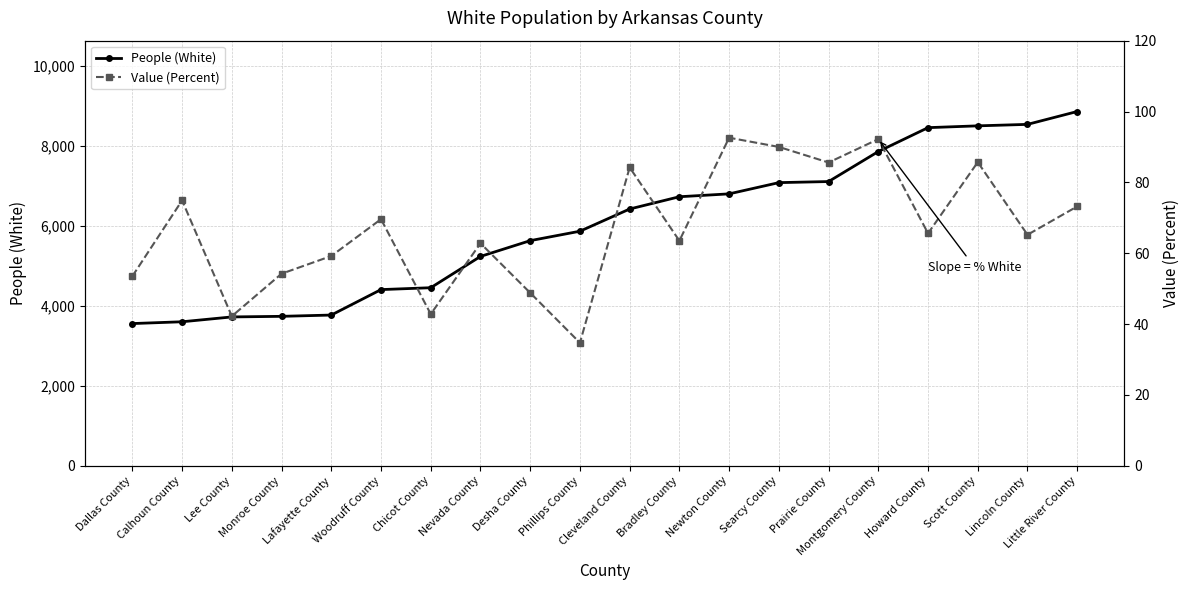

What are all the series names shown in the legend?

People (White), Value (Percent)